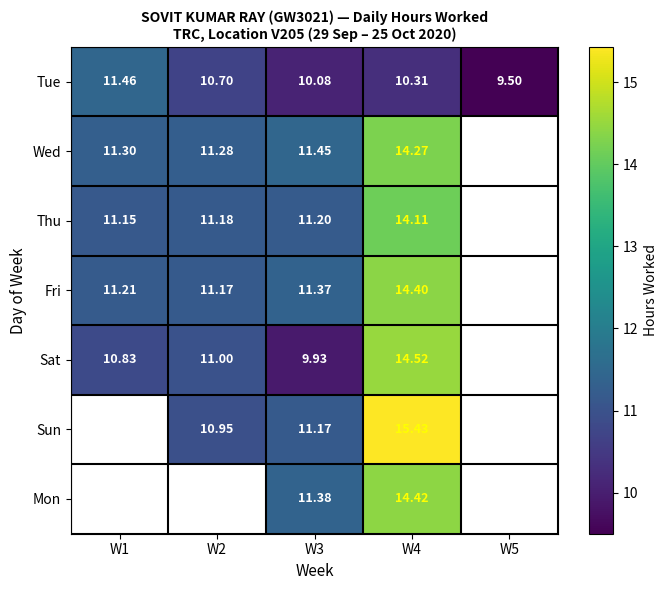

Rank the series at W4 from highest to lowest value.

Sun, Sat, Mon, Fri, Wed, Thu, Tue